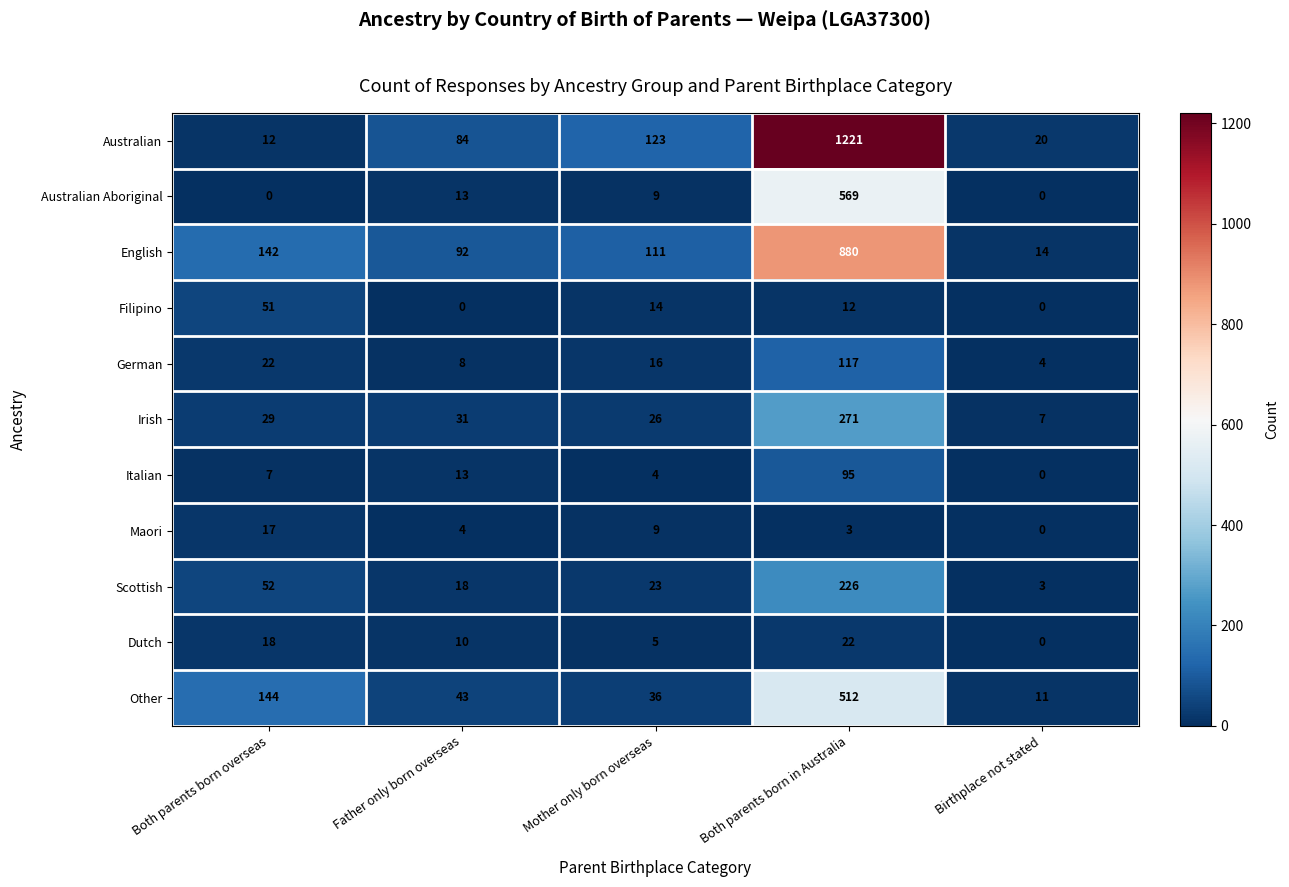

At how many categories does at least one series exceed 1160?

1